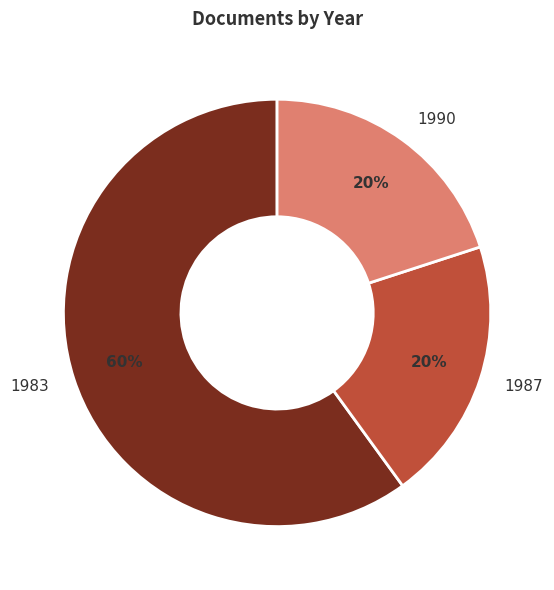

To the nearest percent, what is the average slice percentage?

33%